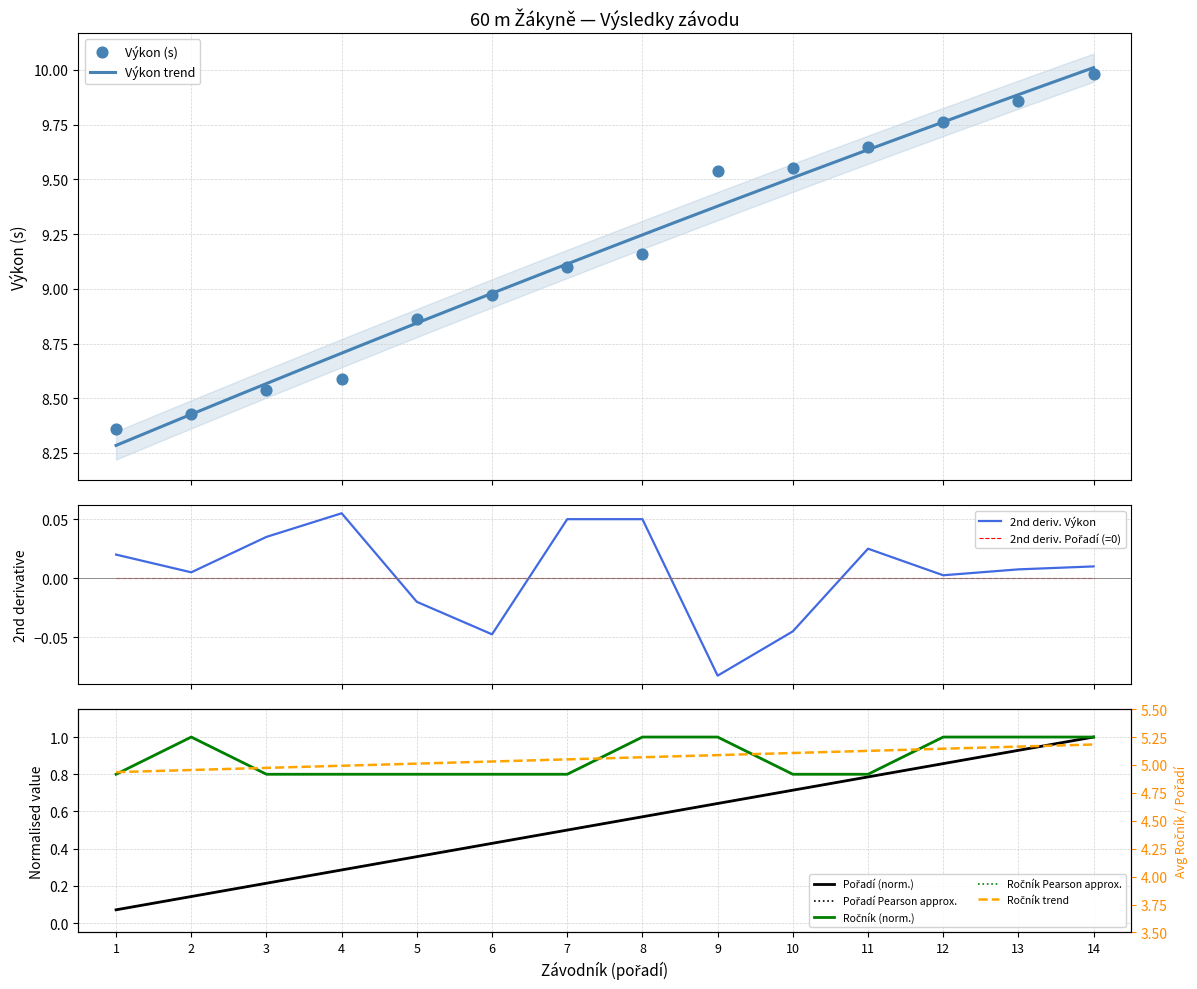

Which series has the widest spread of Y values?

Výkon (s)